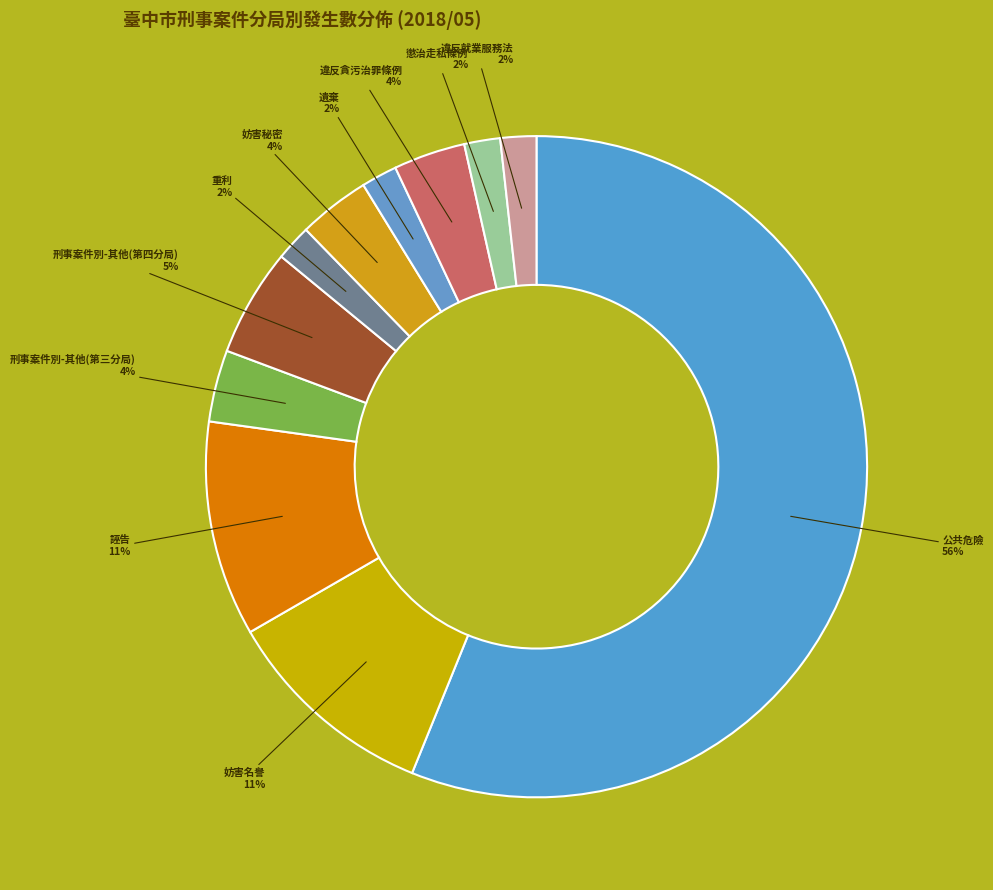

To the nearest percent, what is the average slice percentage?

9%